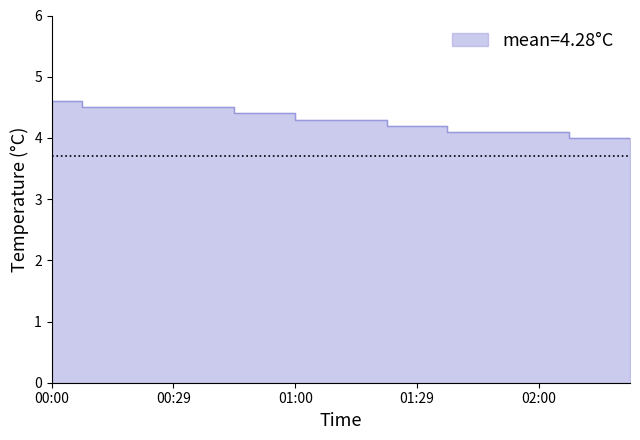

What is the difference between the values at 00:37 and 01:29?

0.3